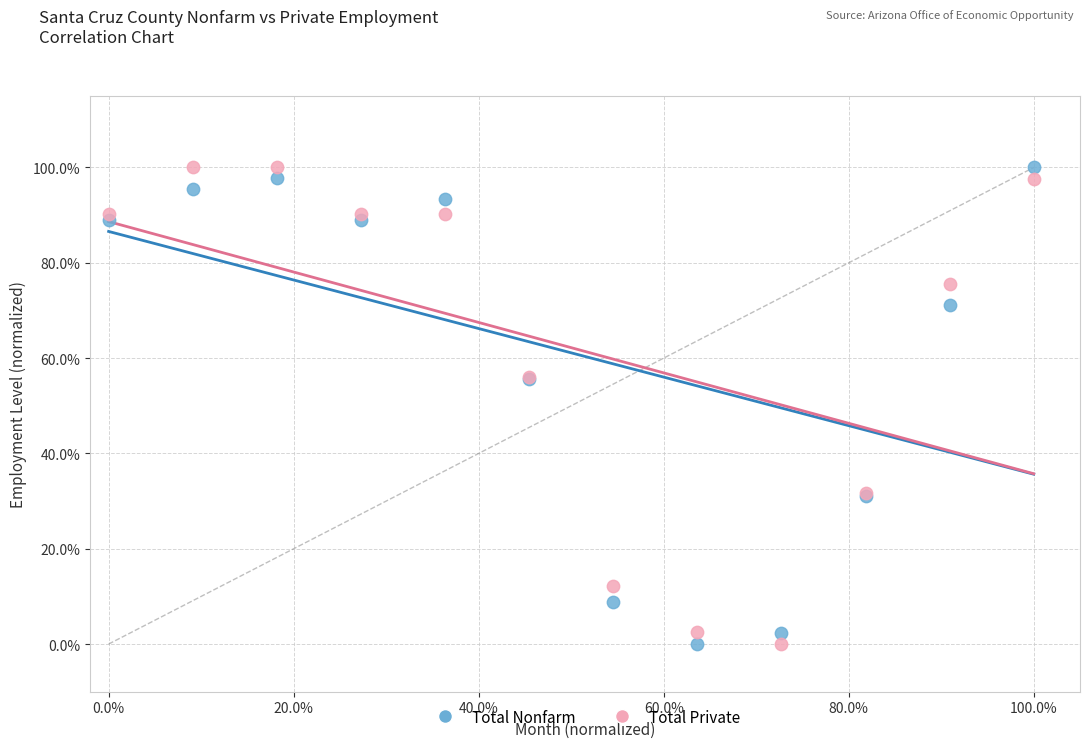

What are all the series names shown in the legend?

Total Nonfarm, Total Private